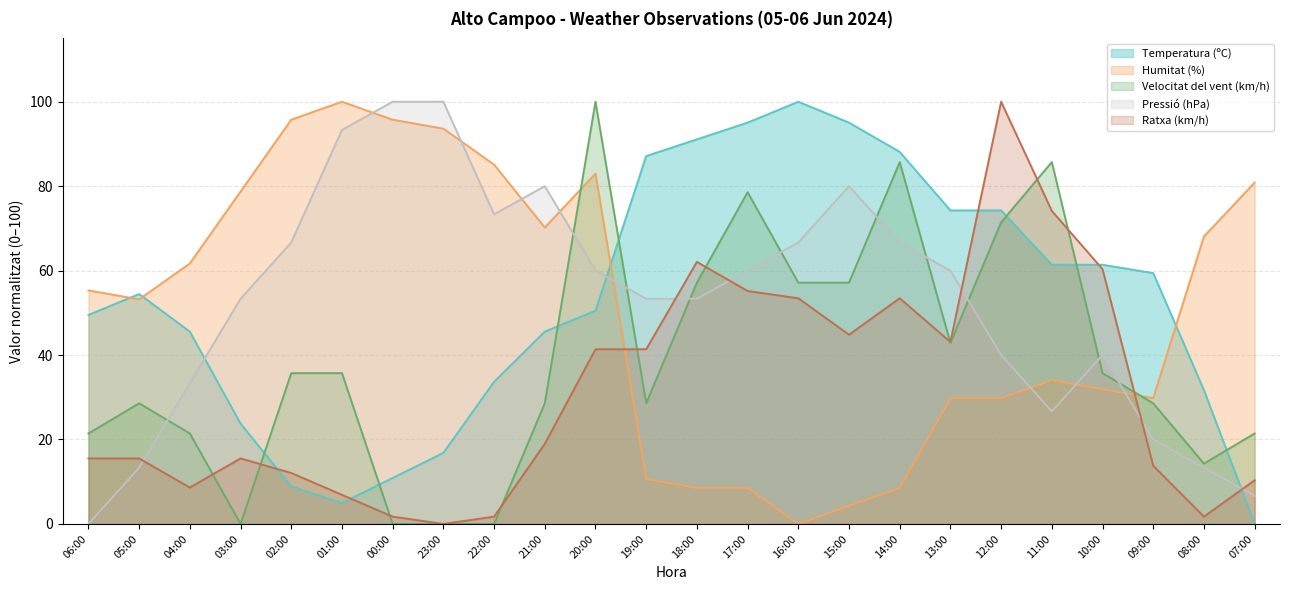

How many lines are shown in the chart?

5